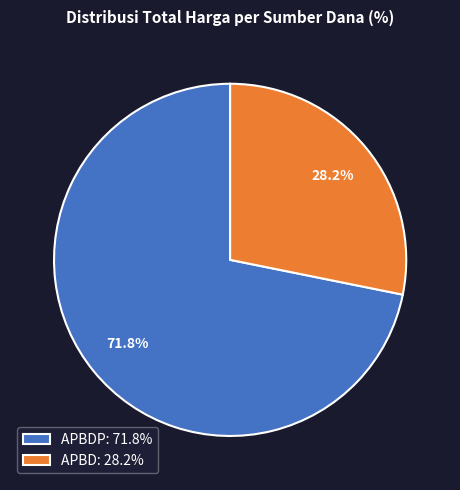

Rank the categories by value from highest to lowest.

APBDP: 71.8%, APBD: 28.2%